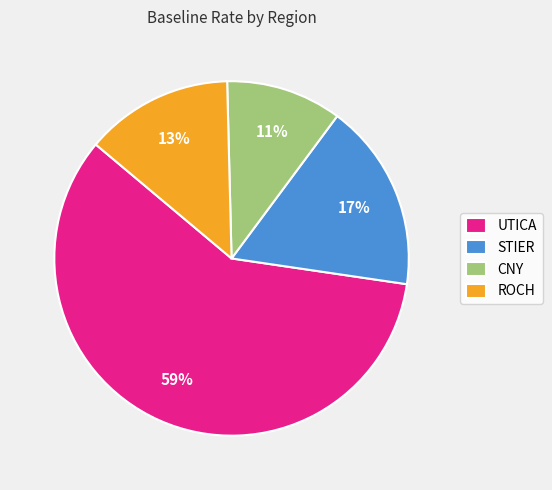

Which category has the smallest portion of the pie?

CNY